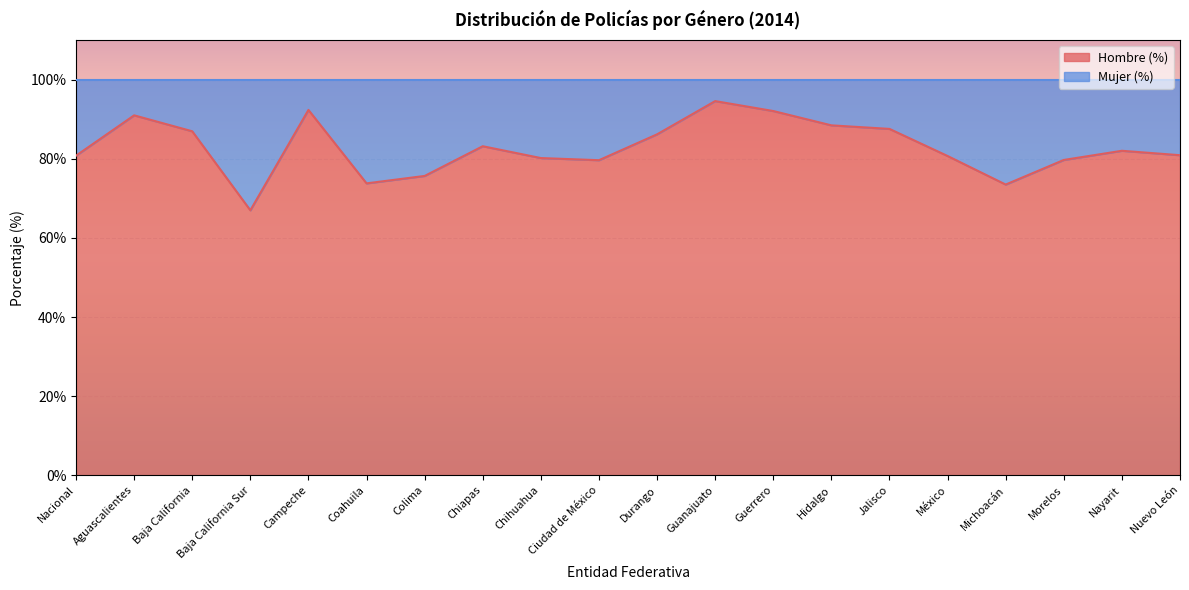

List the labels in order of value, largest first.

Guanajuato, Campeche, Guerrero, Aguascalientes, Hidalgo, Jalisco, Baja California, Durango, Chiapas, Nayarit, Nuevo León, Nacional, México, Chihuahua, Morelos, Ciudad de México, Colima, Coahuila, Michoacán, Baja California Sur